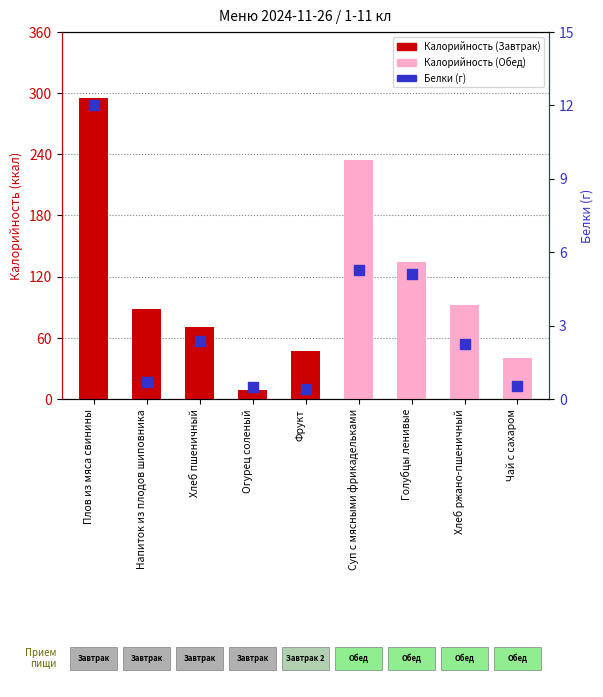

Which has a higher value, Суп с мясными фрикадельками or Голубцы ленивые?

Суп с мясными фрикадельками